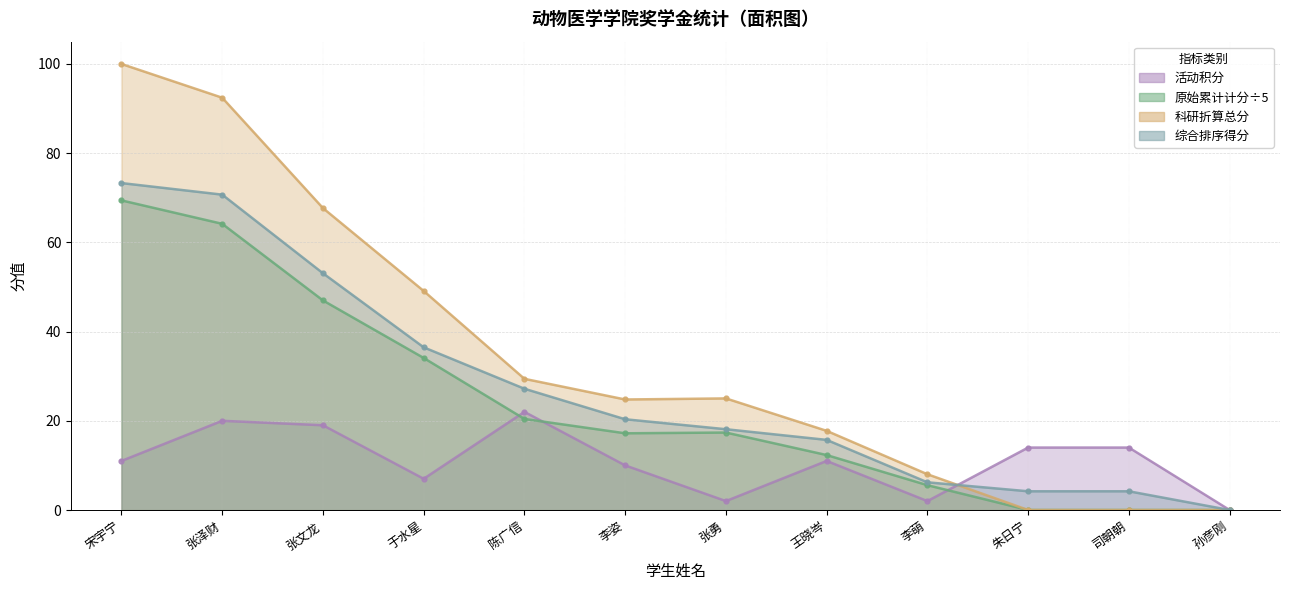

At 陈广信, list the series in order from largest to smallest.

科研折算总分, 综合排序得分, 活动积分, 原始累计计分÷5